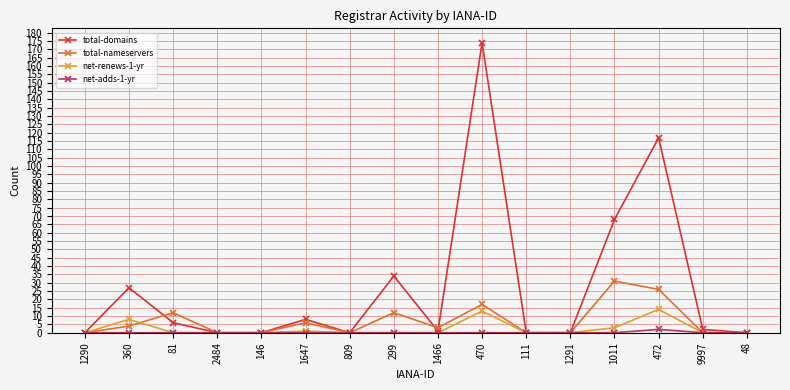

True or false: total-domains has a value of 0 at 146.

True